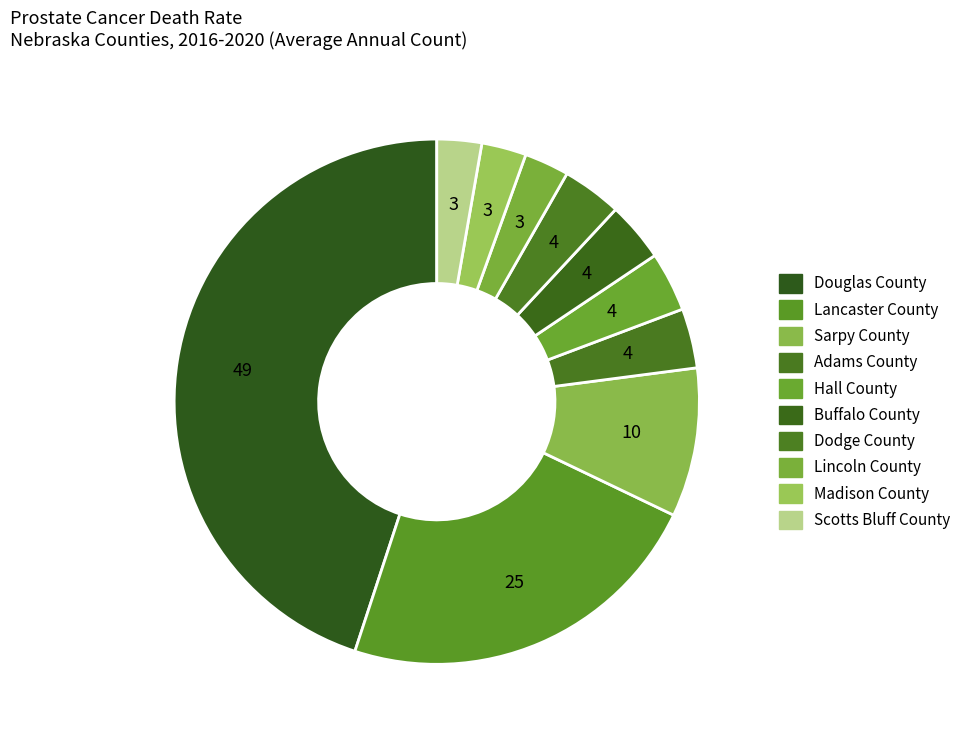

Rank the categories by value from highest to lowest.

Douglas County, Lancaster County, Sarpy County, Adams County, Hall County, Buffalo County, Dodge County, Lincoln County, Madison County, Scotts Bluff County